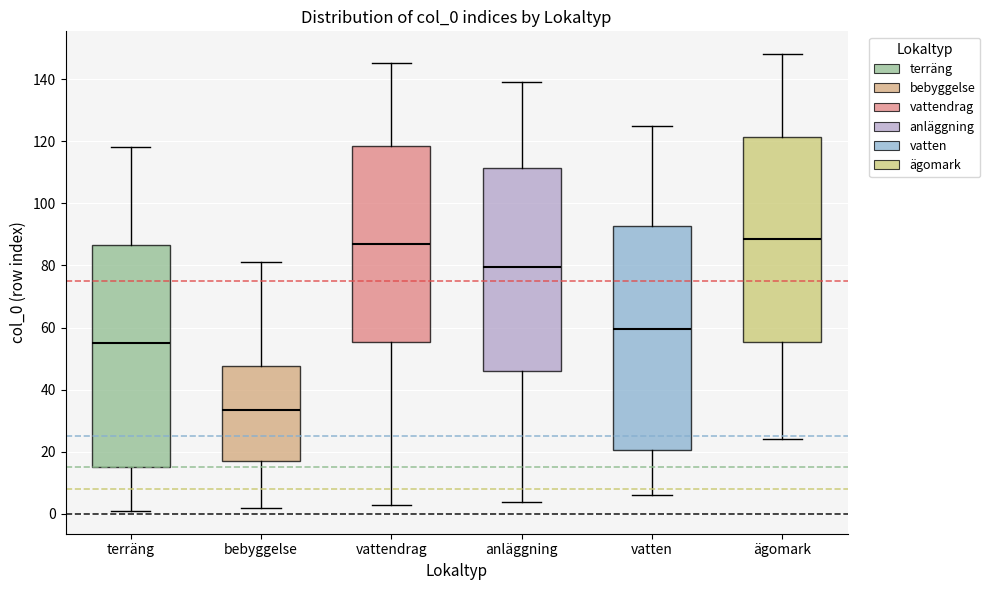

Which box has the lowest median line?

bebyggelse